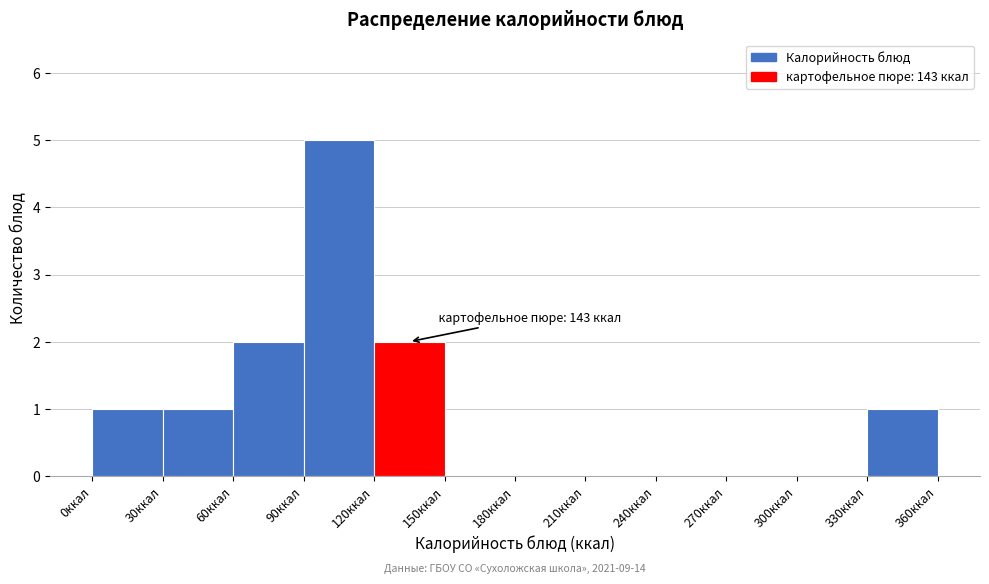

Which range on the x-axis has the tallest bar?

90 to 120